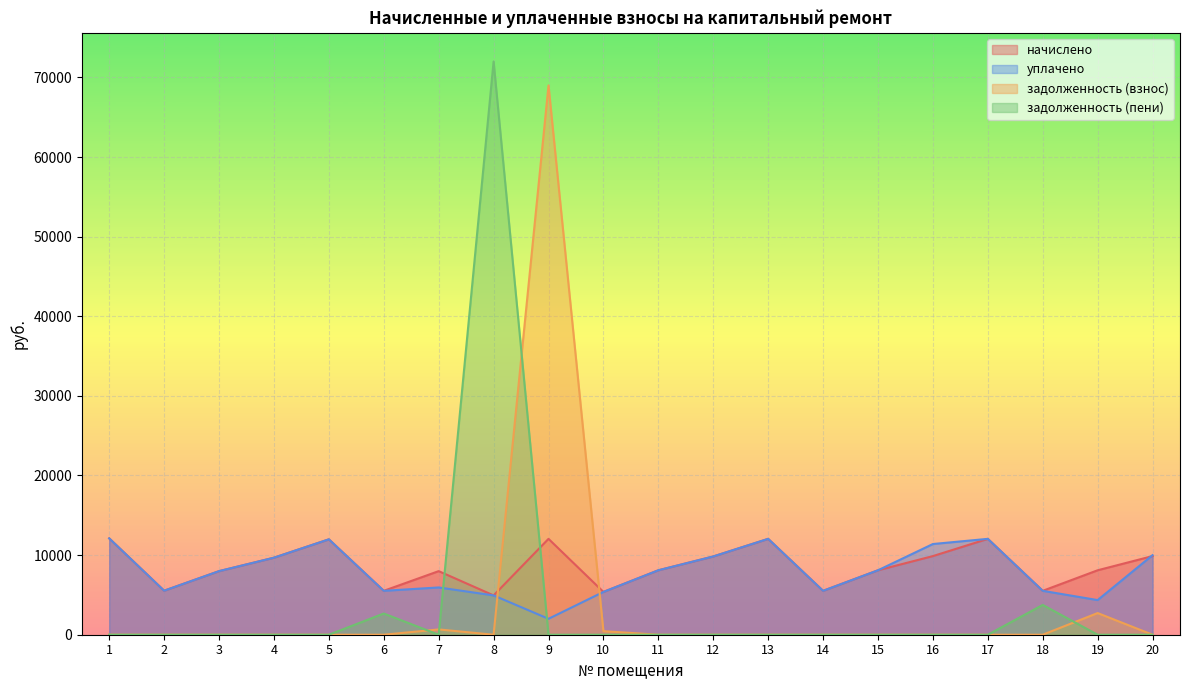

Which label corresponds to the largest value in the chart?

8